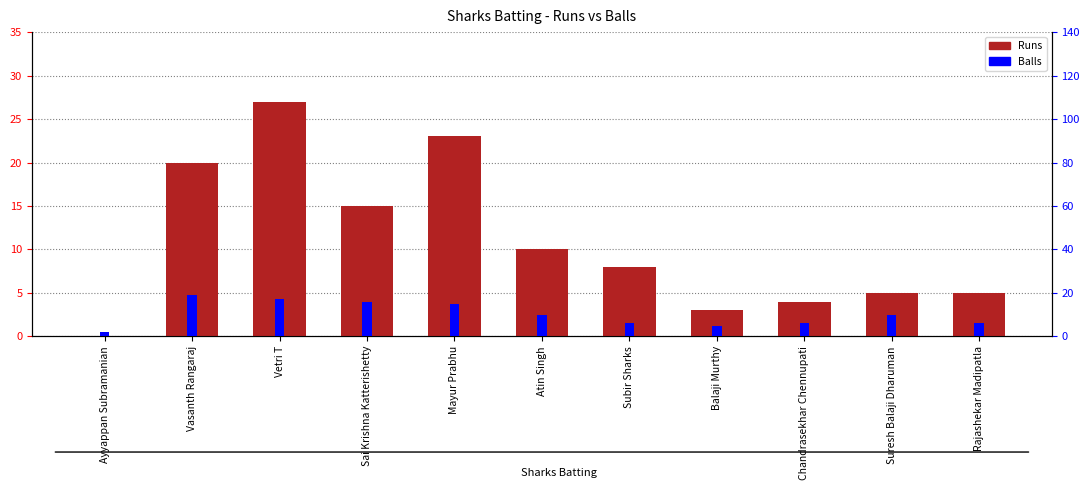

What is the difference between the highest and lowest values at Chandrasekhar Chennupati?

2